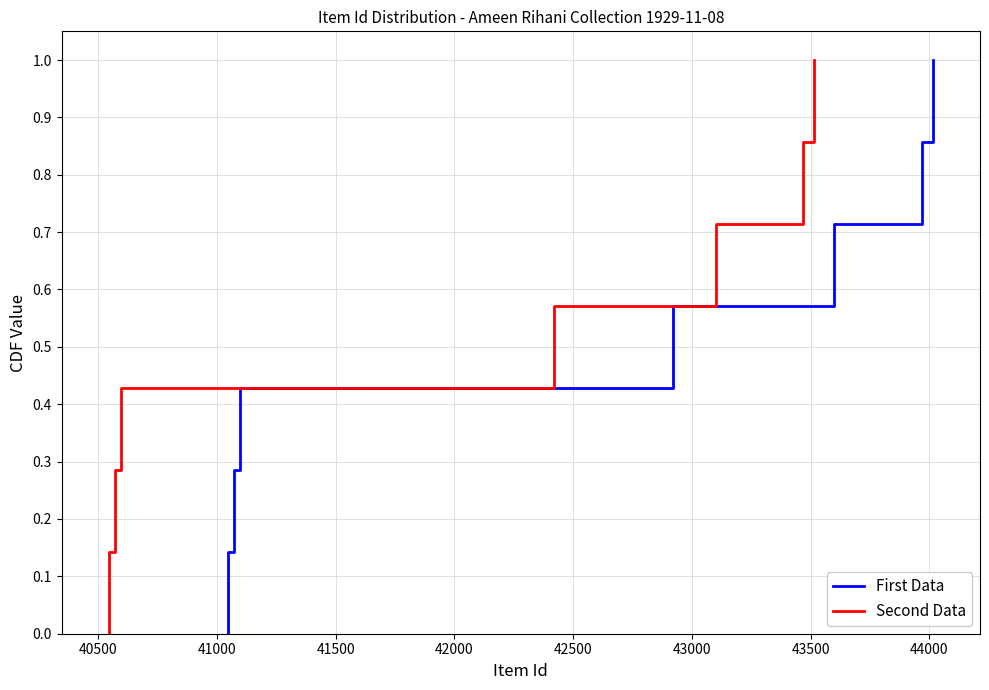

True or false: Second Data and First Data cross at least once.

False